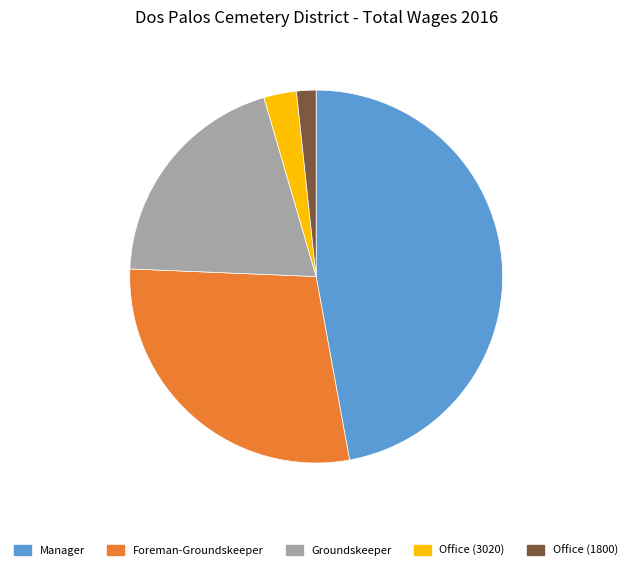

Combined, do Office (1800) and Groundskeeper account for over 50%?

No